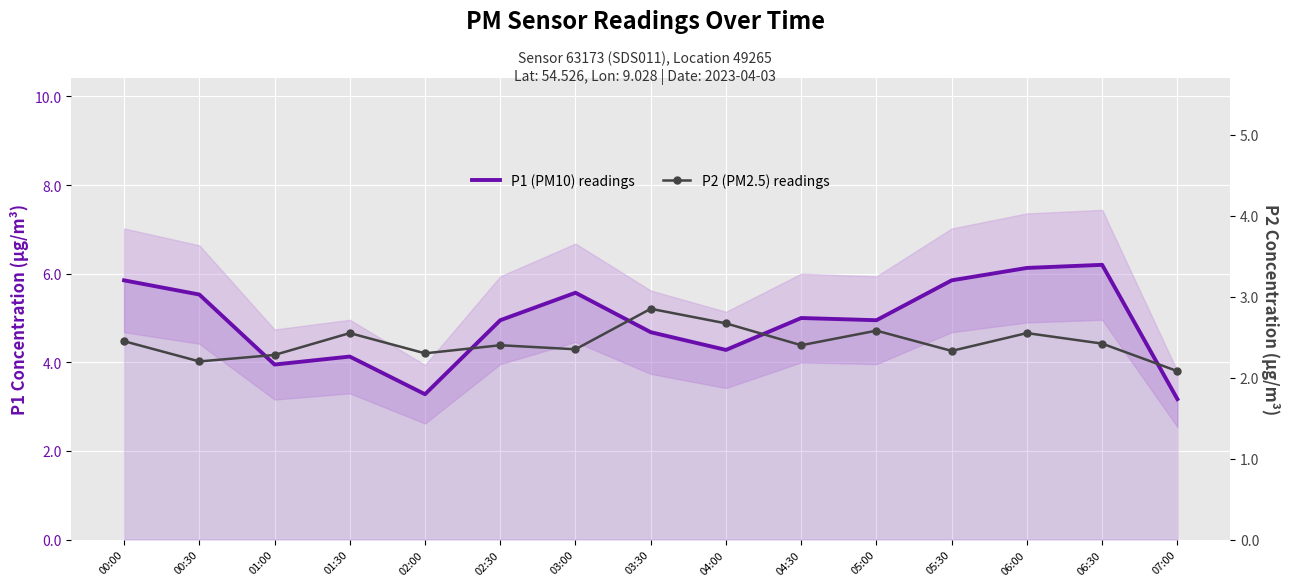

What value does the P2 (PM2.5) readings series have at 05:00?

2.6